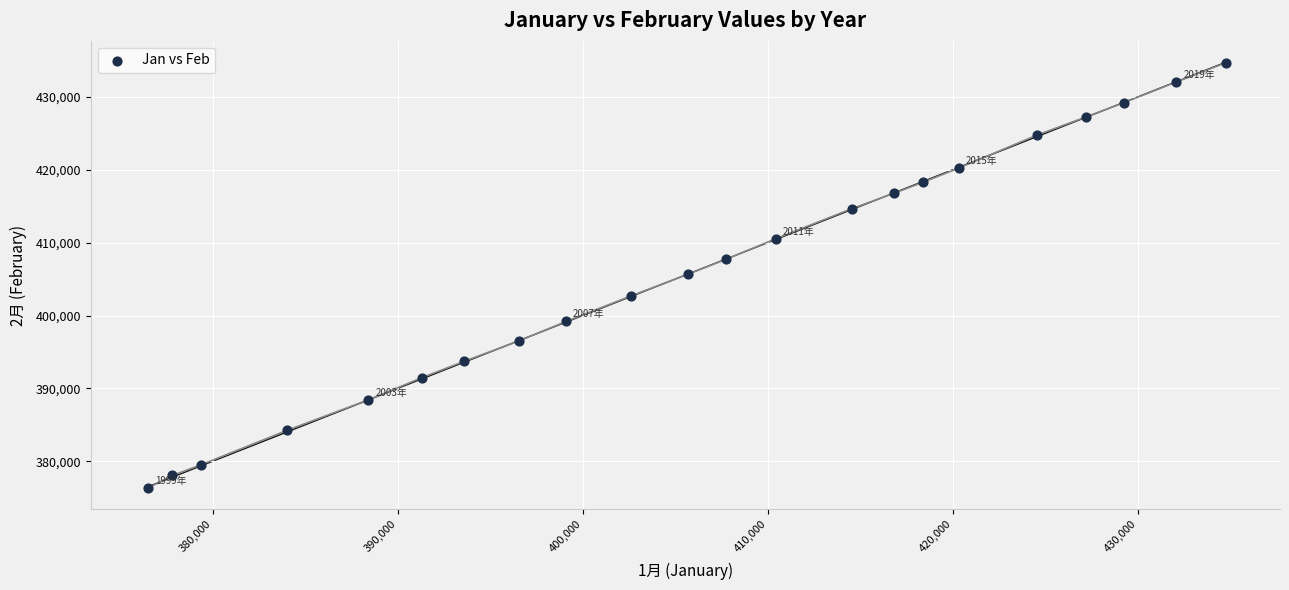

What is the range of Y values (max minus min)?

58366